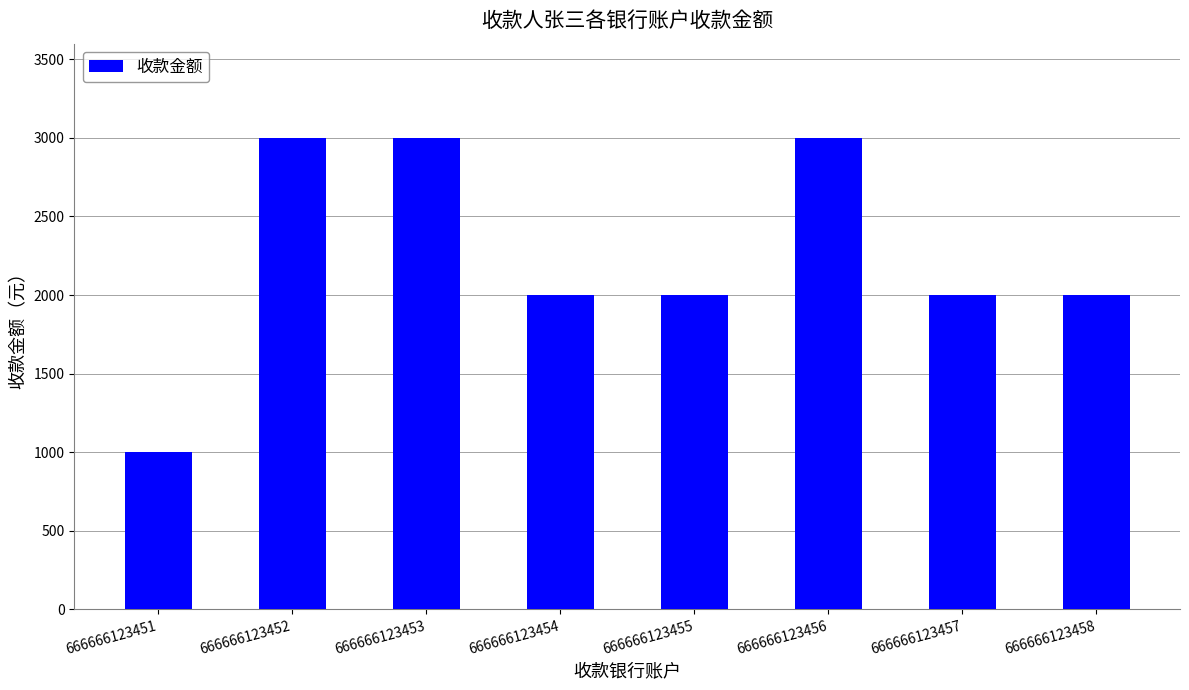

Approximately how many times larger is the value at 666666123456 compared to 666666123452?

1.0